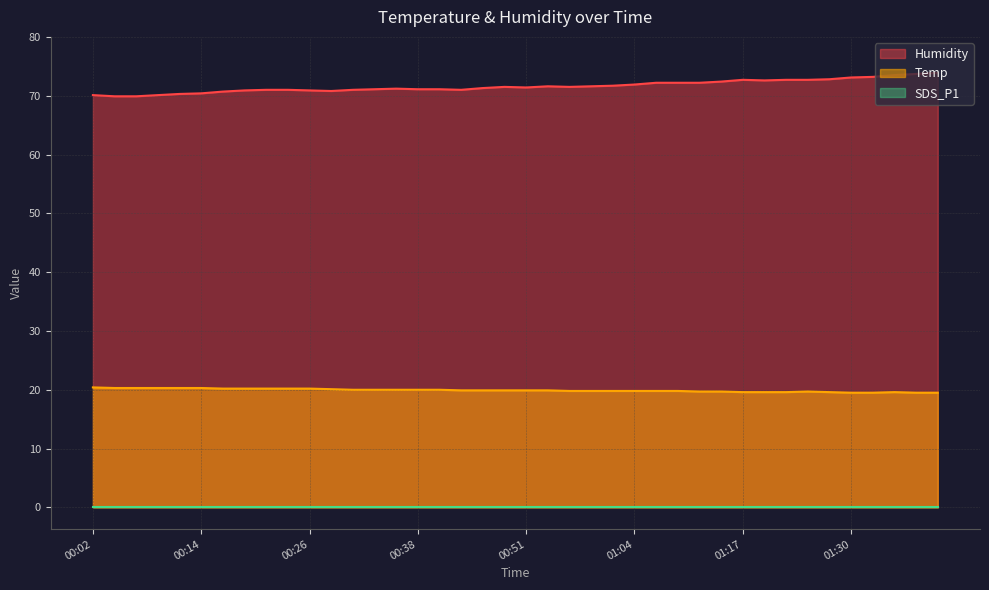

How many data points in Humidity are above 71?

26